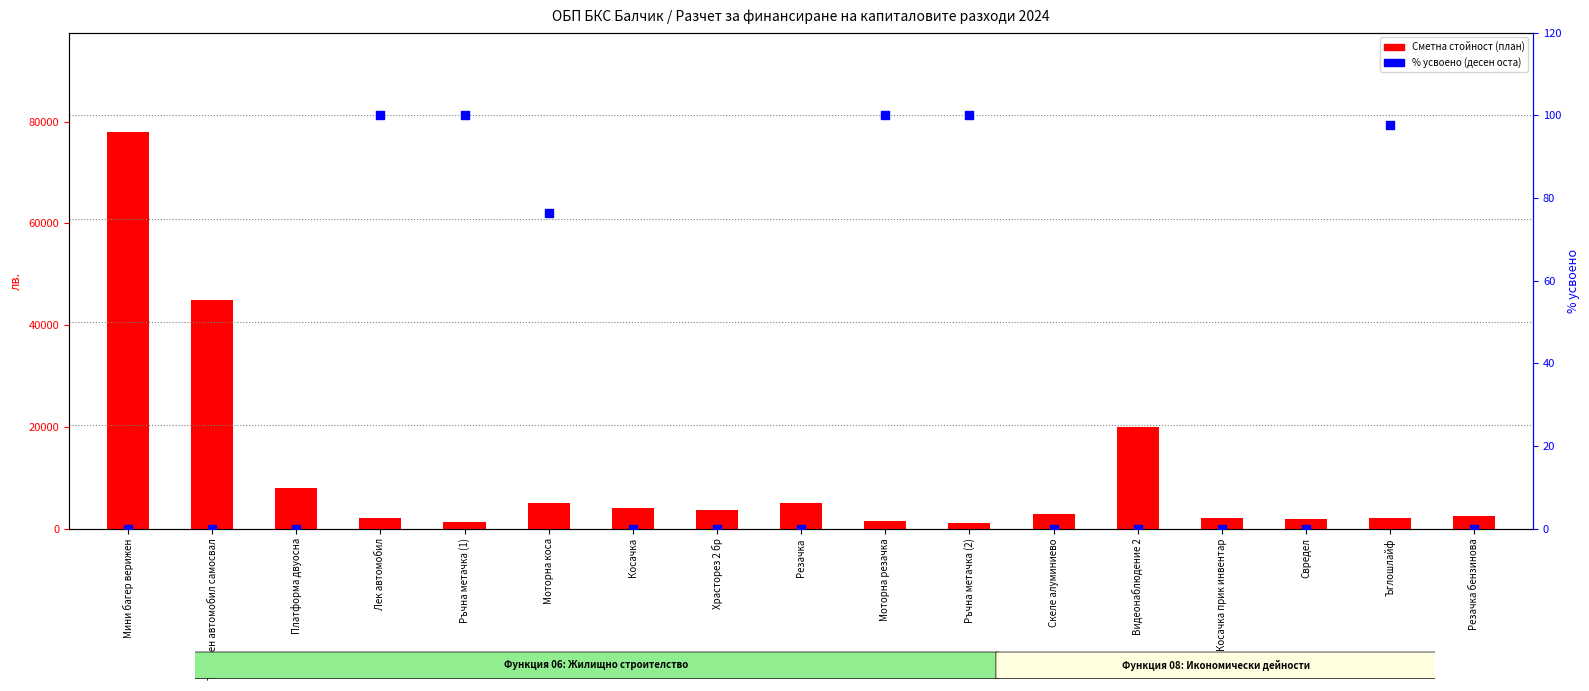

At how many categories does at least one series exceed 19703?

3